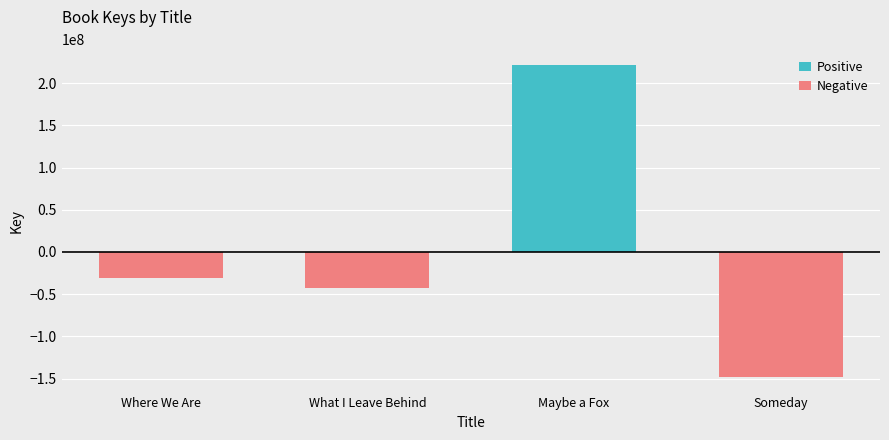

Which has a higher value, Where We Are or What I Leave Behind?

Where We Are